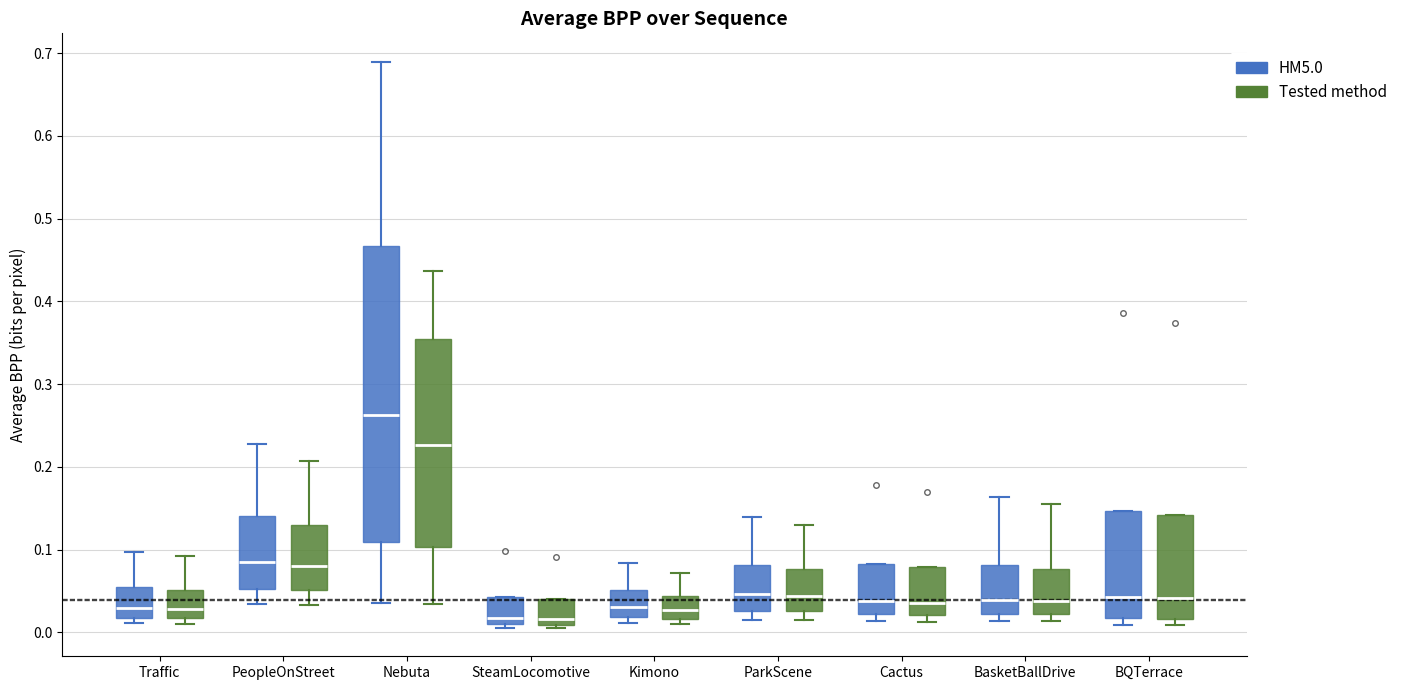

Reading left to right, transcribe this box plot: for each box, give where its median line is, the range the box spans, and where its two whiskers end, as read against the y-axis. The values are not printed on the chart, so give them approximately, as read against the axis.

Traffic (HM5.0): median 0.03, box 0.02 to 0.05, whiskers 0.01 to 0.10
Traffic (Tested method): median 0.03, box 0.02 to 0.05, whiskers 0.01 to 0.09
PeopleOnStreet (HM5.0): median 0.08, box 0.05 to 0.14, whiskers 0.03 to 0.23
PeopleOnStreet (Tested method): median 0.08, box 0.05 to 0.13, whiskers 0.03 to 0.21
Nebuta (HM5.0): median 0.26, box 0.11 to 0.47, whiskers 0.04 to 0.69
Nebuta (Tested method): median 0.23, box 0.10 to 0.35, whiskers 0.03 to 0.44
SteamLocomotive (HM5.0): median 0.02, box 0.01 to 0.04, whiskers 0.01 (just below the box's lower edge) to 0.04
SteamLocomotive (Tested method): median 0.02, box 0.01 to 0.04, whiskers 0.01 (just below the box's lower edge) to 0.04
Kimono (HM5.0): median 0.03, box 0.02 to 0.05, whiskers 0.01 to 0.08
Kimono (Tested method): median 0.03, box 0.02 to 0.04, whiskers 0.01 to 0.07
ParkScene (HM5.0): median 0.05, box 0.03 to 0.08, whiskers 0.01 to 0.14
ParkScene (Tested method): median 0.04, box 0.03 to 0.08, whiskers 0.01 to 0.13
Cactus (HM5.0): median 0.04, box 0.02 to 0.08, whiskers 0.01 to 0.08
Cactus (Tested method): median 0.04, box 0.02 to 0.08, whiskers 0.01 to 0.08
BasketBallDrive (HM5.0): median 0.04, box 0.02 to 0.08, whiskers 0.01 to 0.16
BasketBallDrive (Tested method): median 0.04, box 0.02 to 0.08, whiskers 0.01 to 0.15
BQTerrace (HM5.0): median 0.04, box 0.02 to 0.15, whiskers 0.01 to 0.15
BQTerrace (Tested method): median 0.04, box 0.02 to 0.14, whiskers 0.01 to 0.14